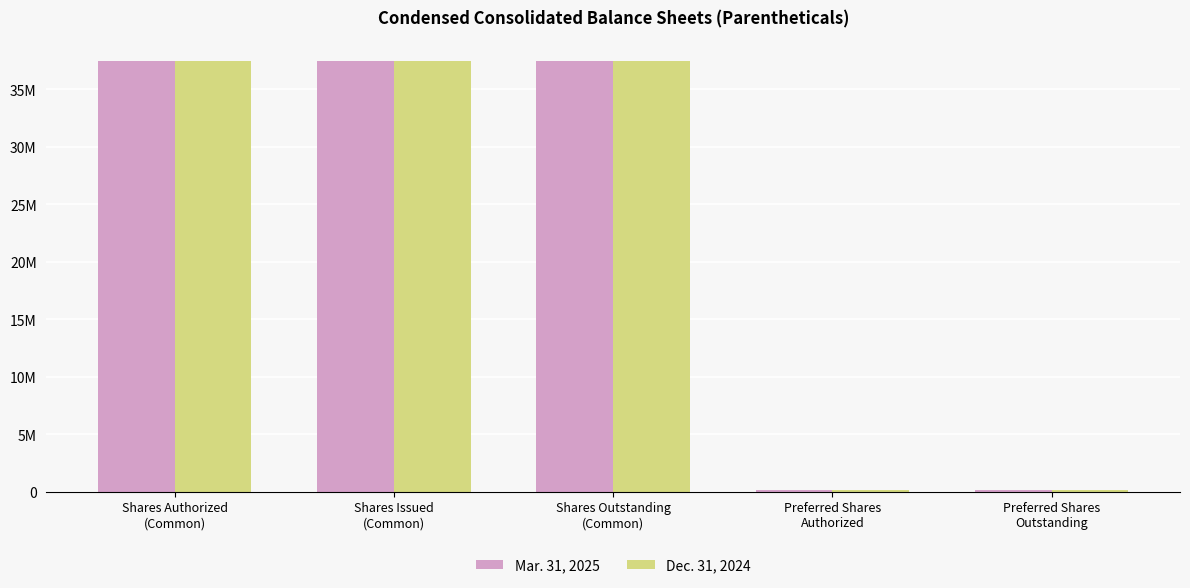

Is the value of Mar. 31, 2025 at Shares Outstanding
(Common) greater than the value of Dec. 31, 2024 at Preferred Shares
Outstanding?

Yes